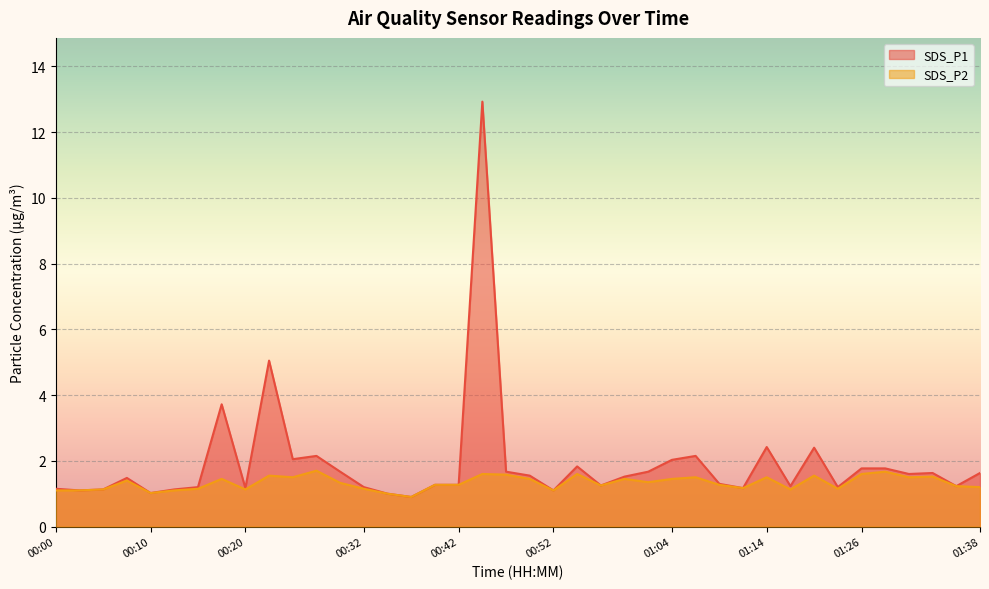

At which label does SDS_P2 first exceed 1?

00:00